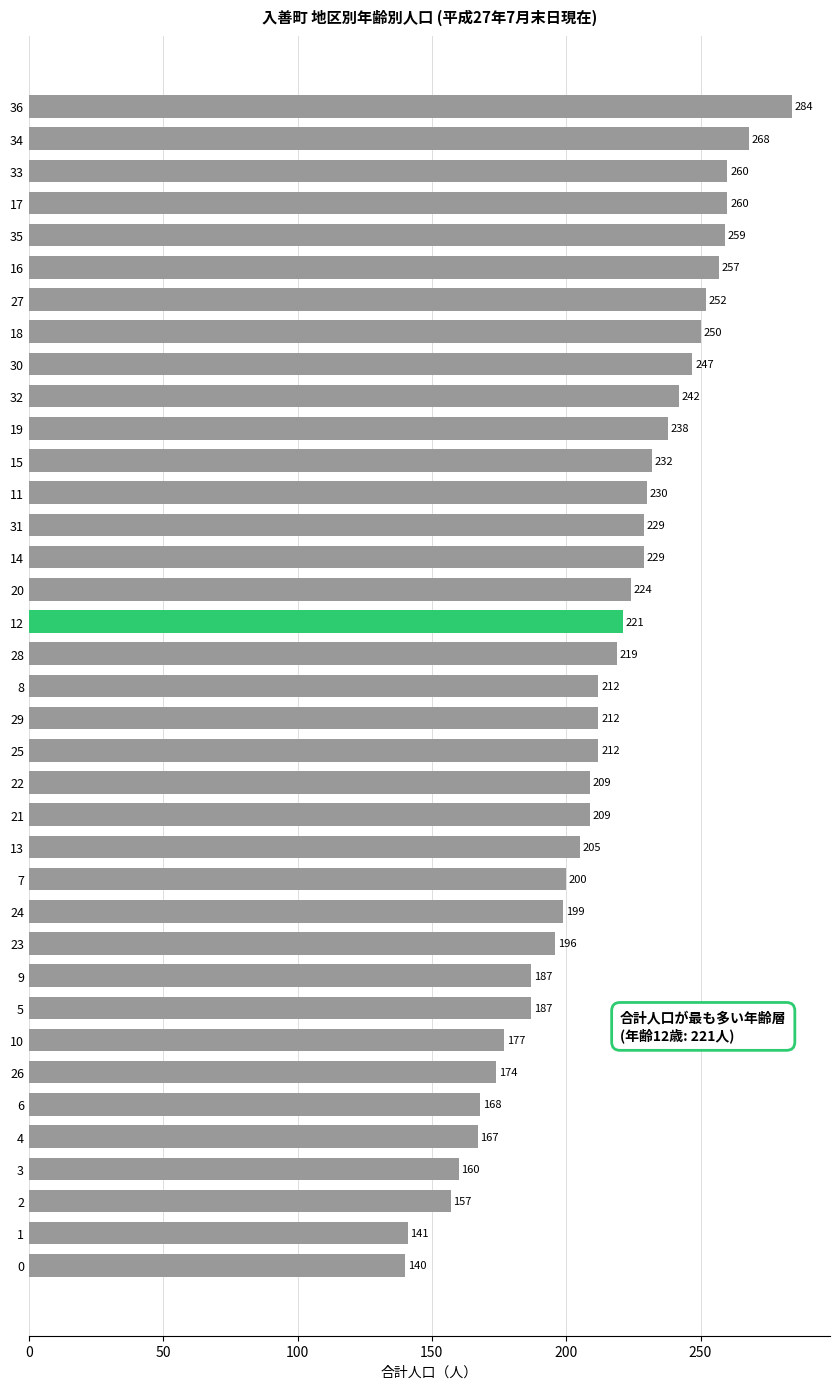

What is the difference between the maximum and second lowest values?

143